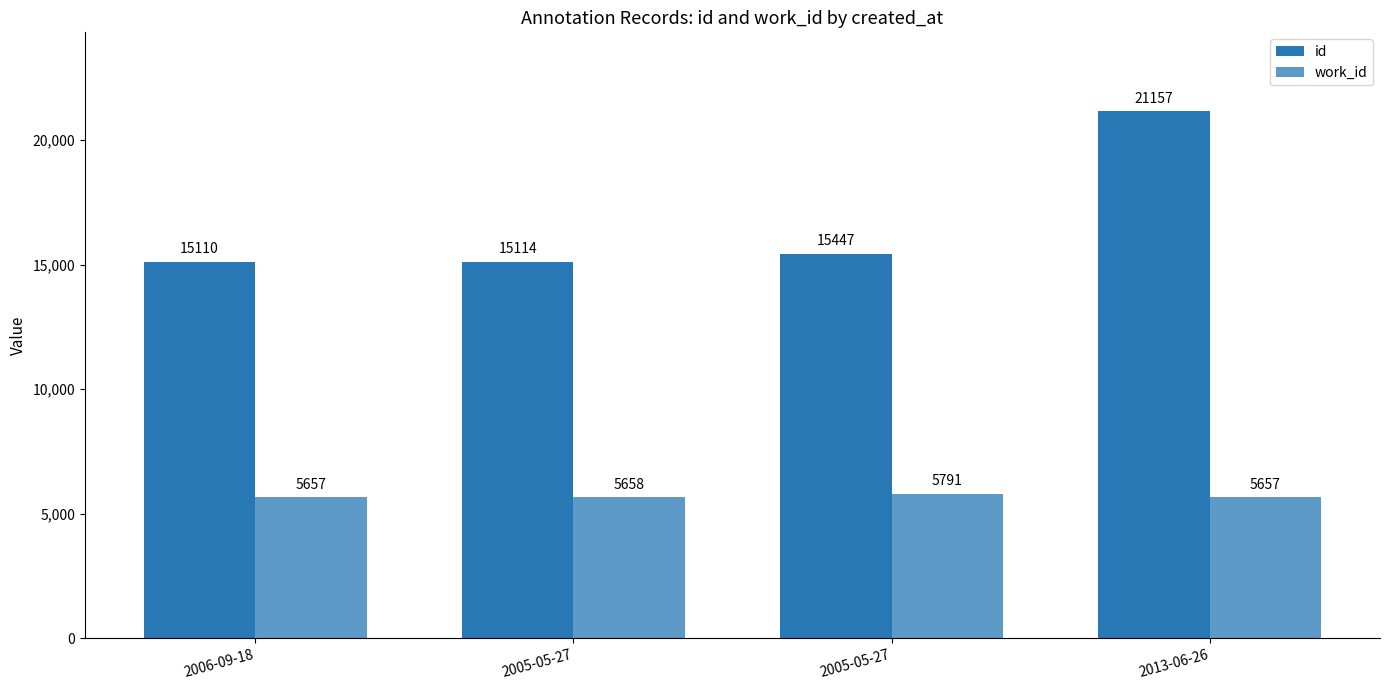

What is the average value of the work_id series?

5691